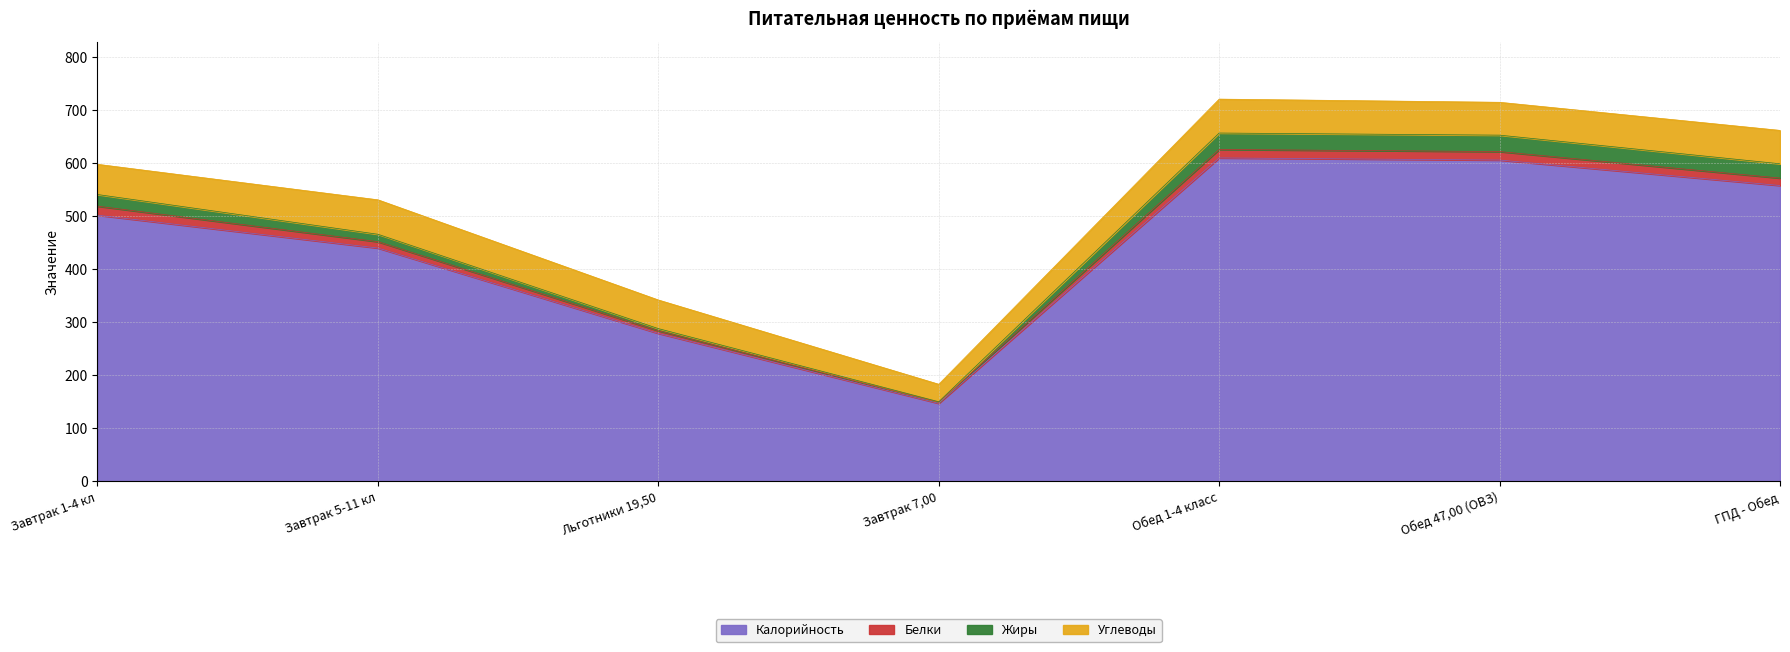

What is the sum of the Калорийность values at Обед 47,00 (ОВЗ) and ГПД - Обед?

1164